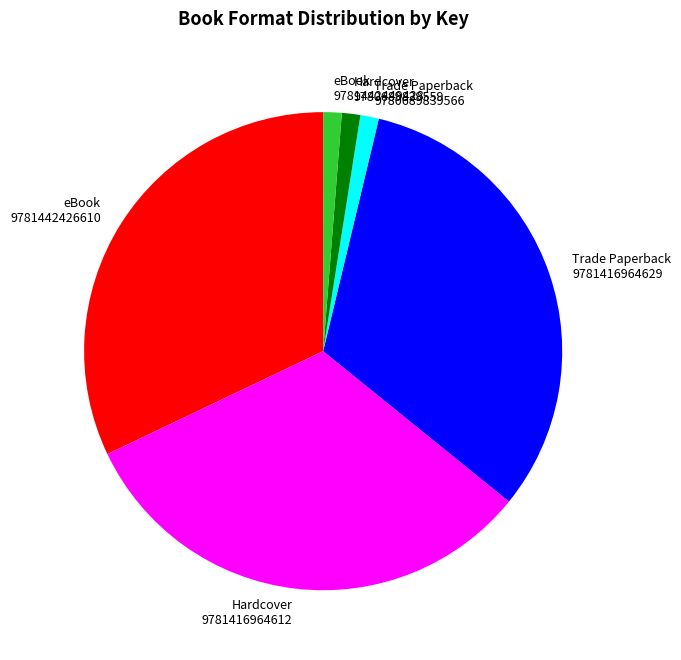

Do eBook 9781442426610 and Hardcover 9780689839559 together represent more than half of the pie?

No